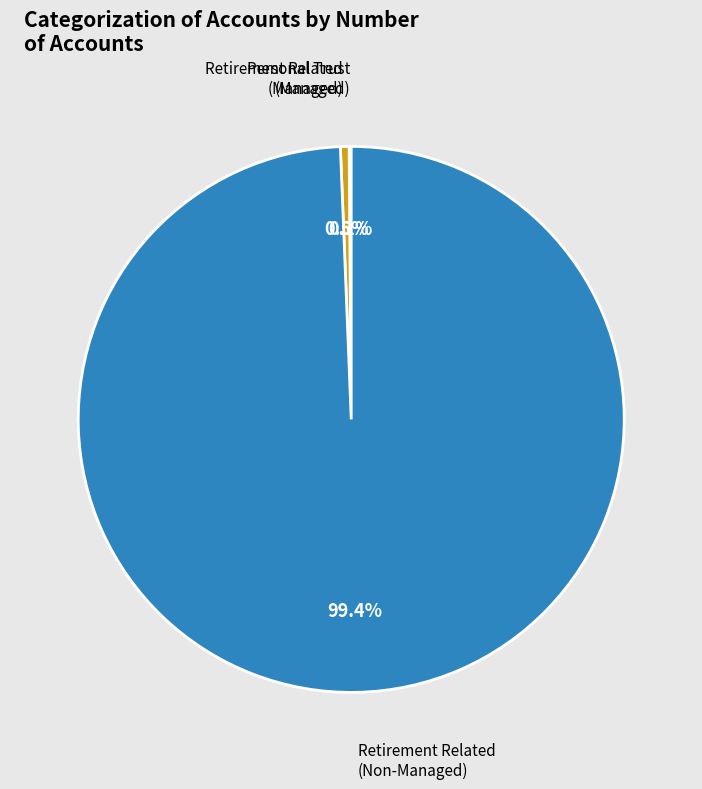

Is there any slice that represents more than half of the pie?

Yes